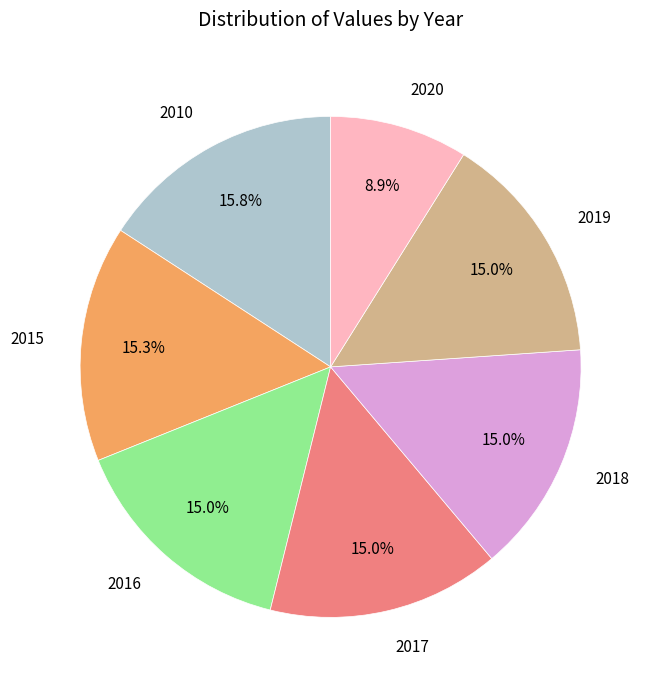

Is it true that 2016 is 9% of the pie?

False